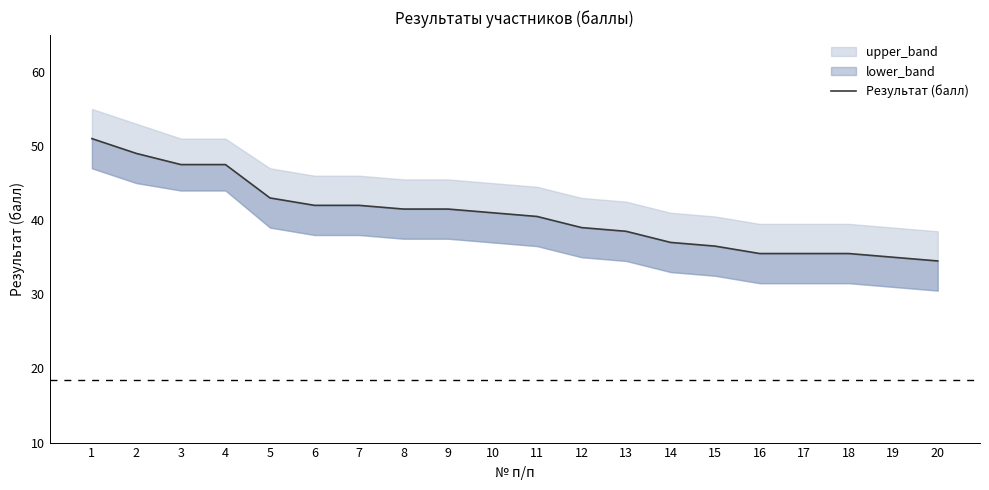

Is this an area chart (filled region under the line)?

No